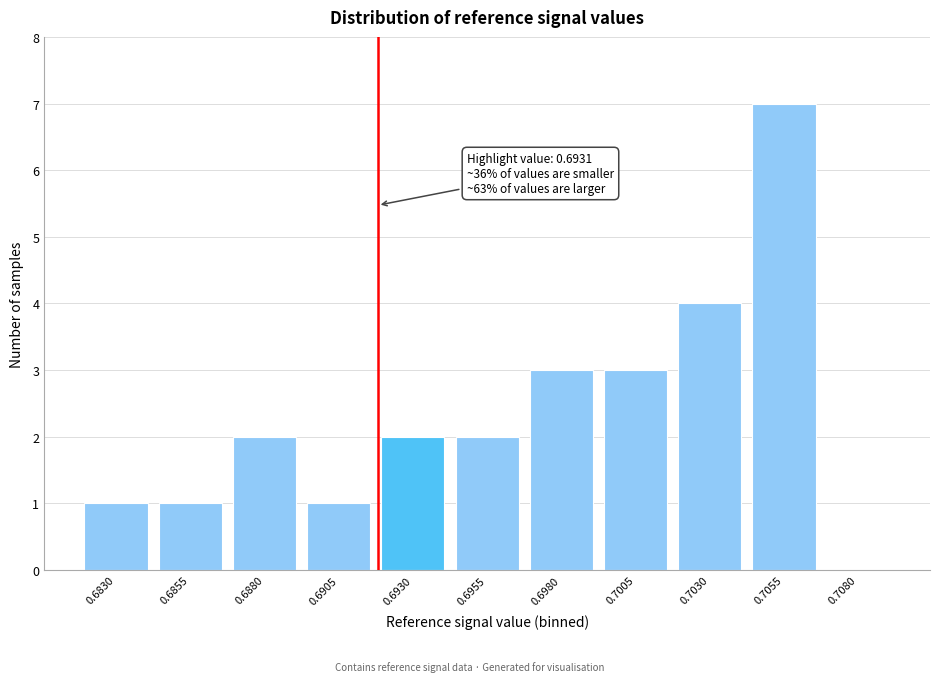

Reading right to left, what are all the values shown in this chart?

0.7080=0	0.7055=7	0.7030=4	0.7005=3	0.6980=3	0.6955=2	0.6930=2	0.6905=1	0.6880=2	0.6855=1	0.6830=1